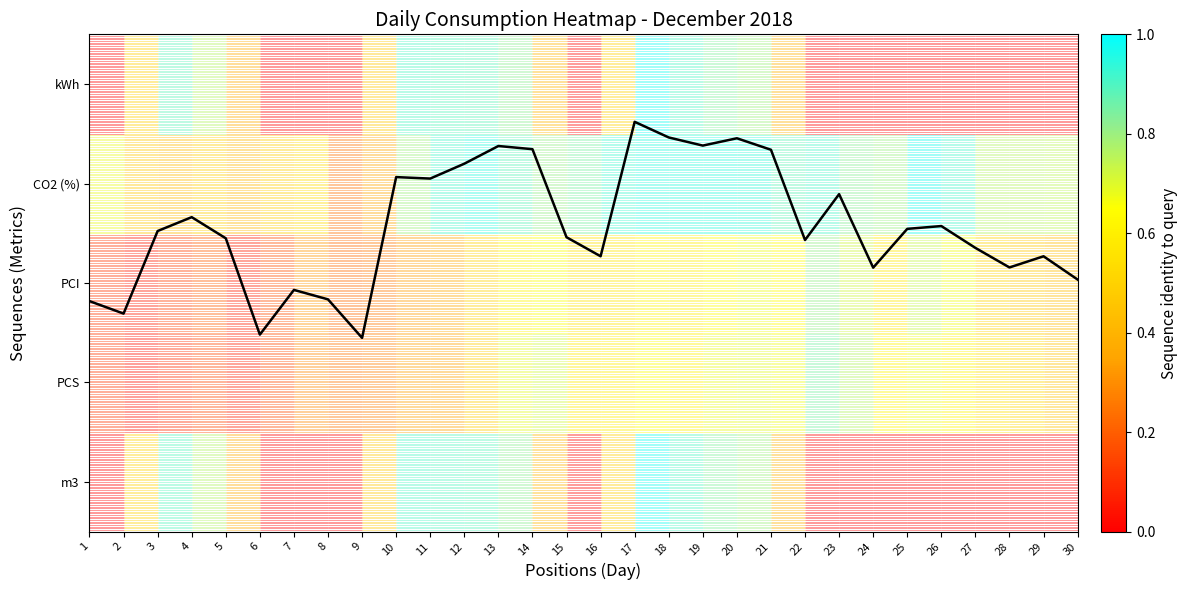

What is the ratio of the value at 19 to the value at 21?

1.0